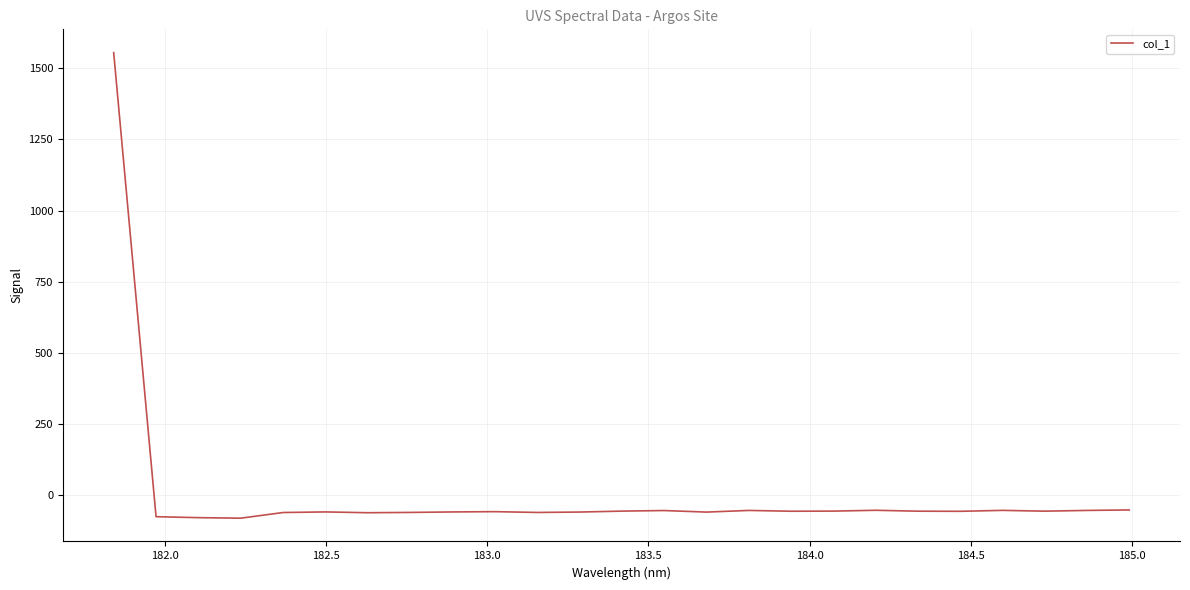

What is the greatest value displayed?

1555.7